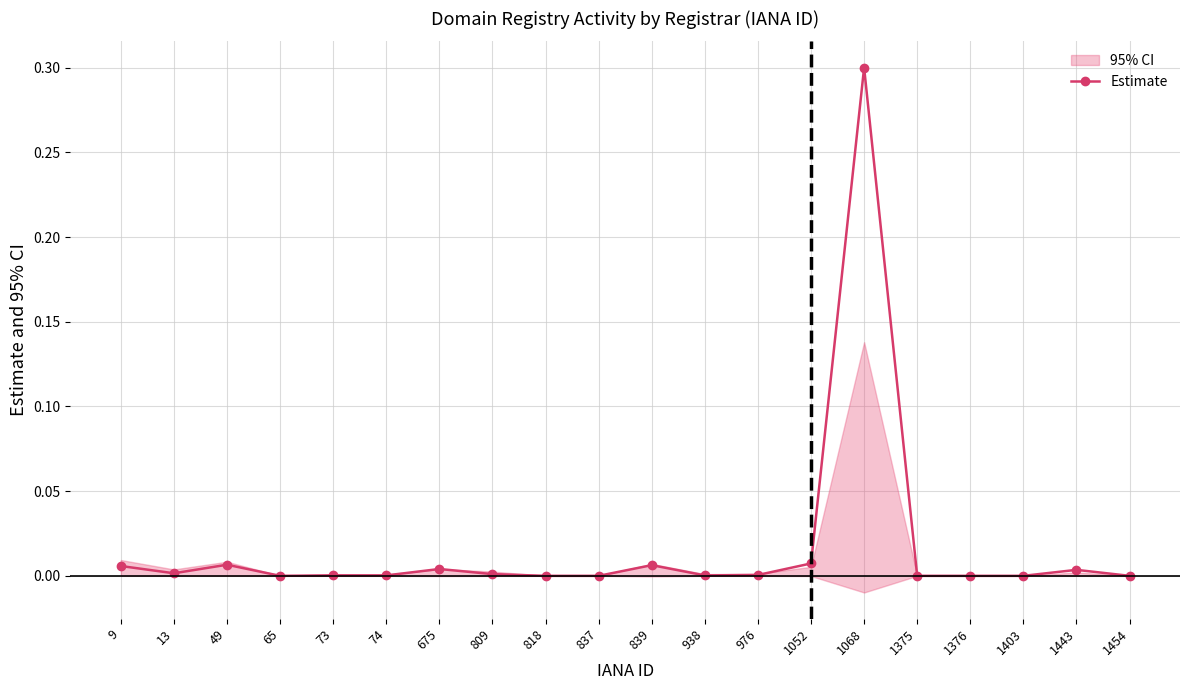

At which category does the data reach its first local valley?

13